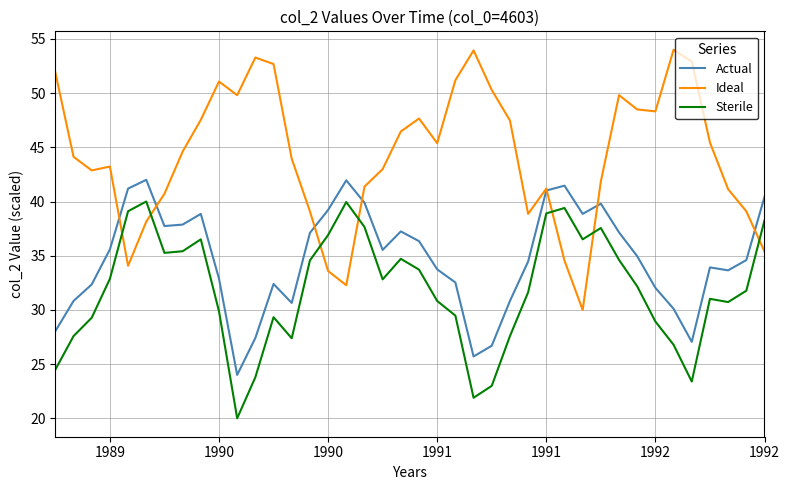

True or false: Ideal has more than 2 interior local peaks.

True